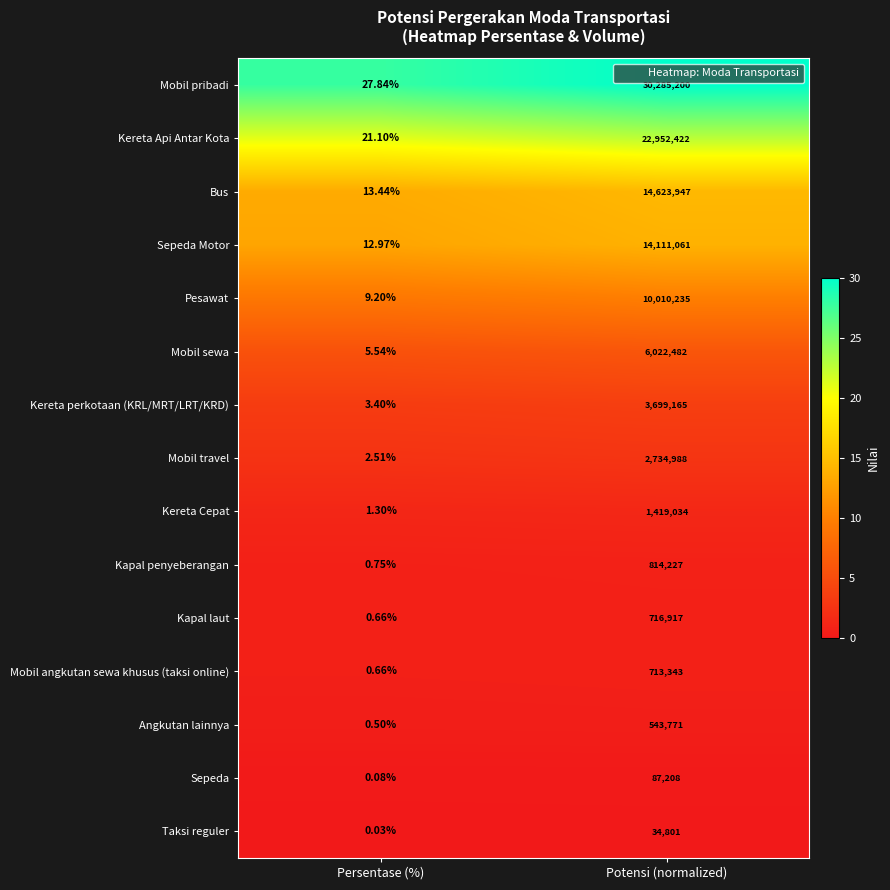

Which series has the largest range (max minus min)?

Mobil pribadi